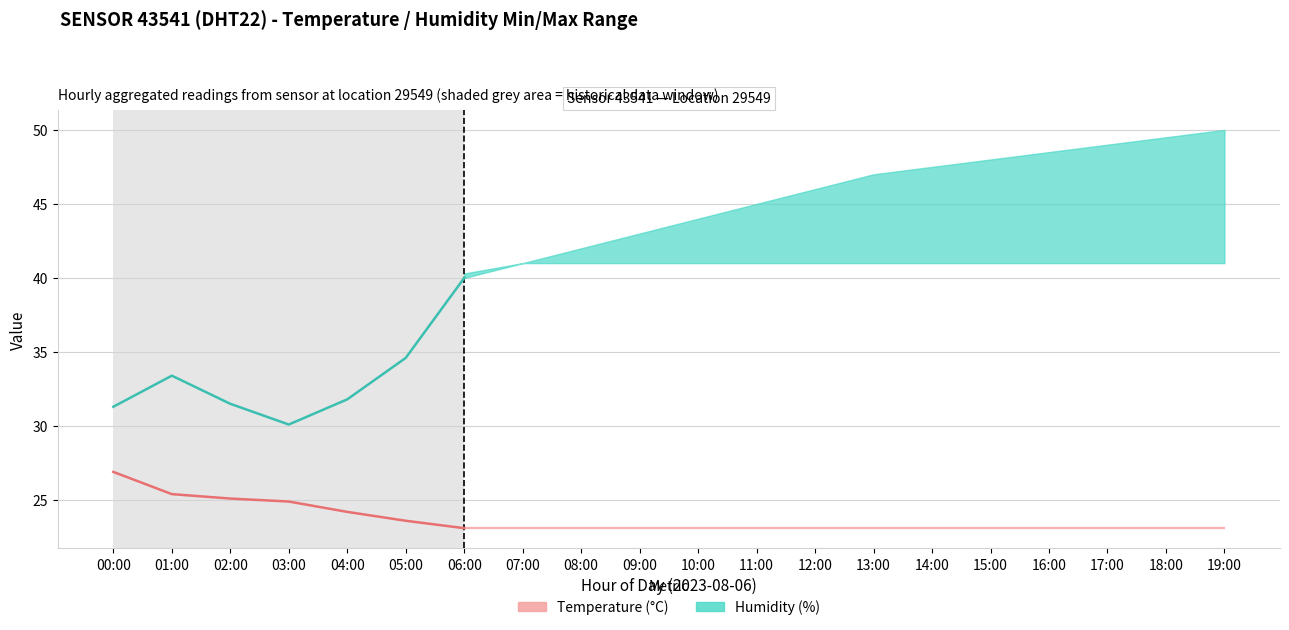

True or false: humidity has a value of 10.9 at 00:00.

False